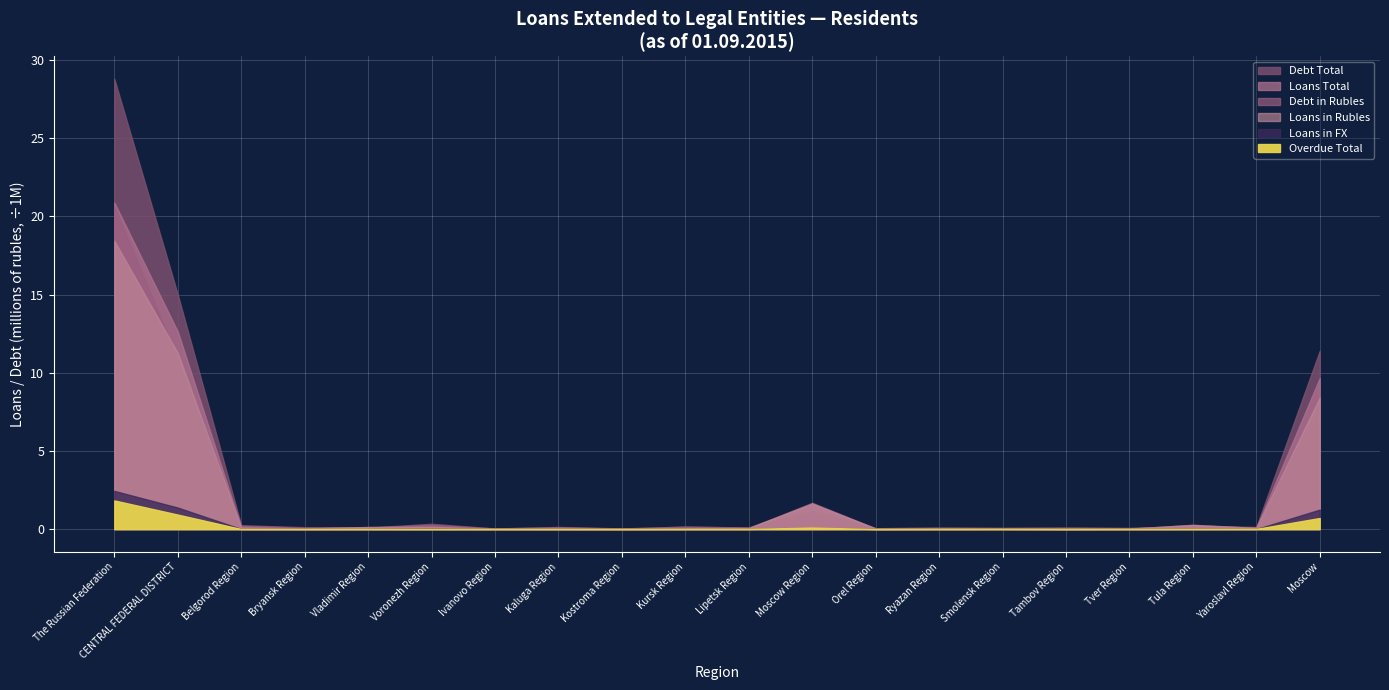

Reading right to left, transcribe all the data shown in this chart.

Loans Total: Moscow=9666498	Yaroslavl Region=80705	Tula Region=278876	Tver Region=31669	Tambov Region=46603	Smolensk Region=53465	Ryazan Region=43384	Orel Region=43750	Moscow Region=1681428	Lipetsk Region=67867	Kursk Region=50100	Kostroma Region=33722	Kaluga Region=73745	Ivanovo Region=29414	Voronezh Region=166139	Vladimir Region=134999	Bryansk Region=45969	Belgorod Region=115850	CENTRAL FEDERAL DISTRICT=12644185	The Russian Federation=20892717
Loans in Rubles: Moscow=8419401	Yaroslavl Region=78333	Tula Region=263933	Tver Region=28791	Tambov Region=46603	Smolensk Region=43107	Ryazan Region=42838	Orel Region=41239	Moscow Region=1625328	Lipetsk Region=67748	Kursk Region=50036	Kostroma Region=32496	Kaluga Region=67404	Ivanovo Region=27706	Voronezh Region=144220	Vladimir Region=133519	Bryansk Region=43597	Belgorod Region=108871	CENTRAL FEDERAL DISTRICT=11265171	The Russian Federation=18447217
Loans in FX: Moscow=1247097	Yaroslavl Region=2372	Tula Region=14943	Tver Region=2878	Tambov Region=0	Smolensk Region=10359	Ryazan Region=547	Orel Region=2511	Moscow Region=56100	Lipetsk Region=119	Kursk Region=64	Kostroma Region=1227	Kaluga Region=6341	Ivanovo Region=1708	Voronezh Region=21919	Vladimir Region=1480	Bryansk Region=2372	Belgorod Region=6979	CENTRAL FEDERAL DISTRICT=1379014	The Russian Federation=2445500
Debt Total: Moscow=11406755	Yaroslavl Region=140471	Tula Region=188291	Tver Region=79011	Tambov Region=93611	Smolensk Region=86873	Ryazan Region=91774	Orel Region=58056	Moscow Region=1558353	Lipetsk Region=104910	Kursk Region=161215	Kostroma Region=44788	Kaluga Region=140438	Ivanovo Region=40899	Voronezh Region=342438	Vladimir Region=97015	Bryansk Region=125895	Belgorod Region=248032	CENTRAL FEDERAL DISTRICT=15008824	The Russian Federation=28806133
Debt in Rubles: Moscow=7993679	Yaroslavl Region=120162	Tula Region=147667	Tver Region=61033	Tambov Region=87764	Smolensk Region=61075	Ryazan Region=86647	Orel Region=56573	Moscow Region=1132084	Lipetsk Region=99224	Kursk Region=160437	Kostroma Region=32693	Kaluga Region=123452	Ivanovo Region=37634	Voronezh Region=277873	Vladimir Region=89695	Bryansk Region=82354	Belgorod Region=219357	CENTRAL FEDERAL DISTRICT=10869403	The Russian Federation=20674685
Overdue Total: Moscow=711426	Yaroslavl Region=13433	Tula Region=13368	Tver Region=9667	Tambov Region=2019	Smolensk Region=12912	Ryazan Region=8693	Orel Region=2147	Moscow Region=95878	Lipetsk Region=9849	Kursk Region=8458	Kostroma Region=3019	Kaluga Region=5046	Ivanovo Region=5997	Voronezh Region=9655	Vladimir Region=6913	Bryansk Region=4430	Belgorod Region=7036	CENTRAL FEDERAL DISTRICT=929946	The Russian Federation=1836059